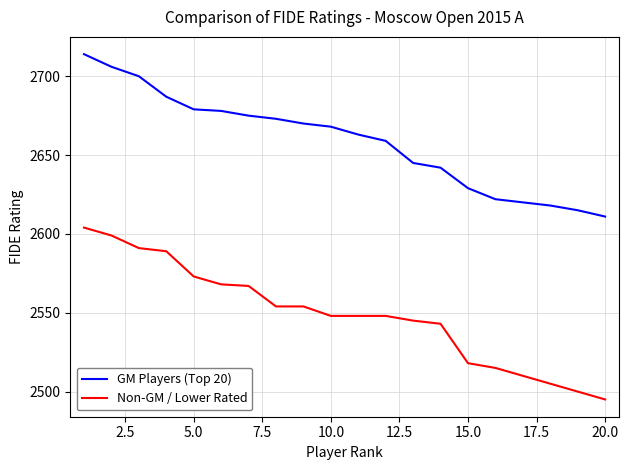

True or false: GM Players (Top 20) and Non-GM / Lower Rated cross at least once.

False